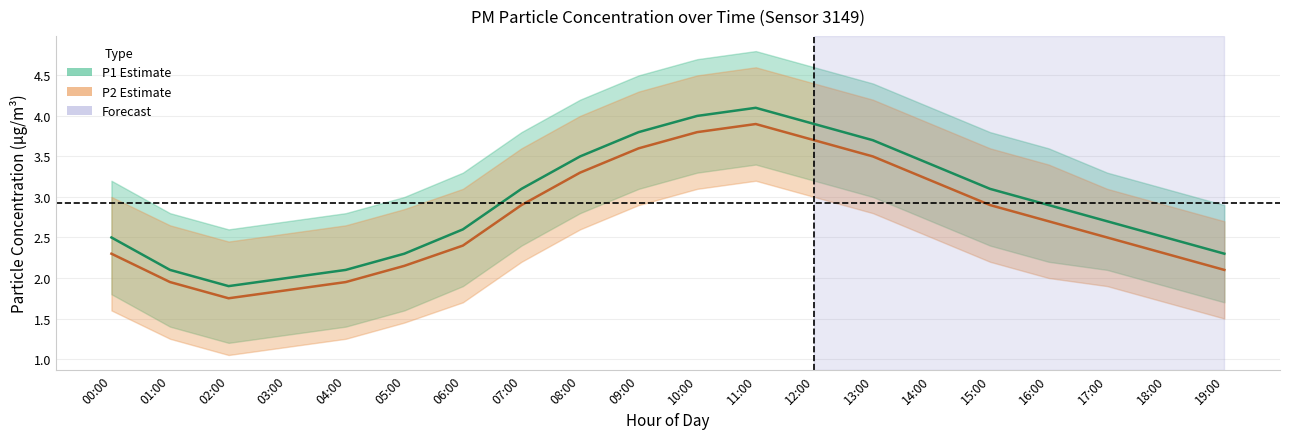

The value of P2 at 13:00 is 5.4. True or false?

False